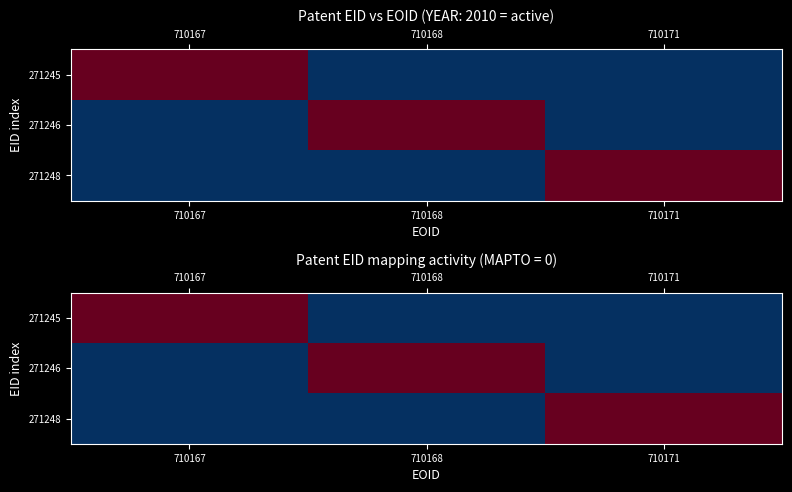

How many data points does each series have?

3